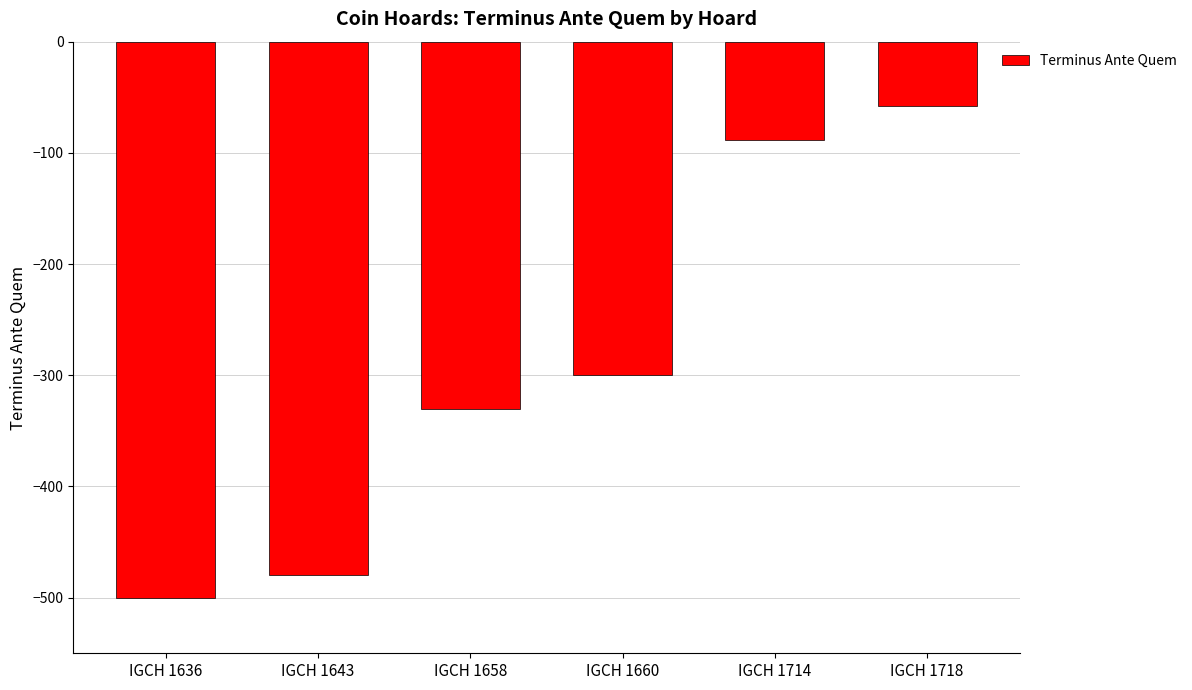

What is the greatest value displayed?

-58